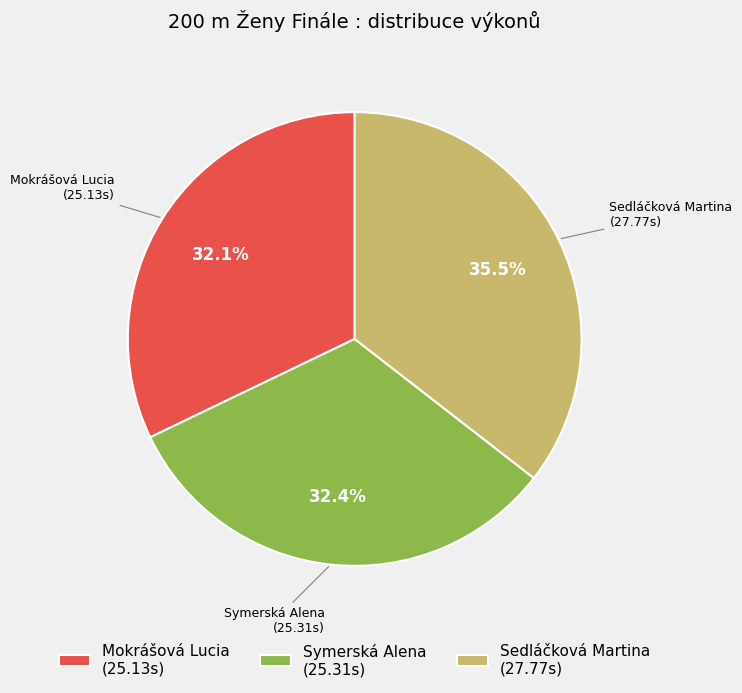

What is the total percentage of Mokrášová Lucia and Symerská Alena?

64.5%